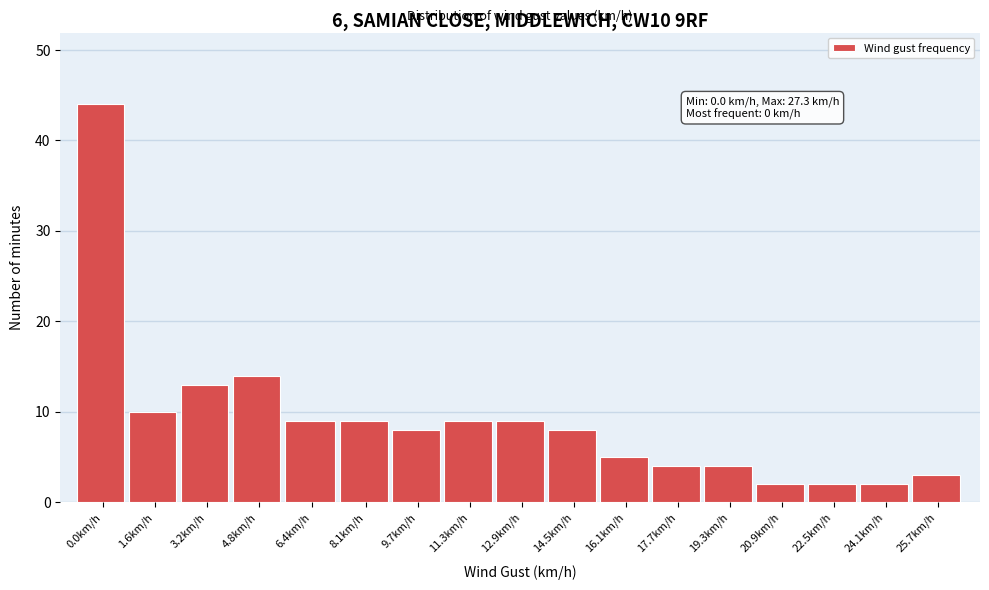

Reading right to left, list all the values displayed in this chart.

3	2	2	2	4	4	5	8	9	9	8	9	9	14	13	10	44